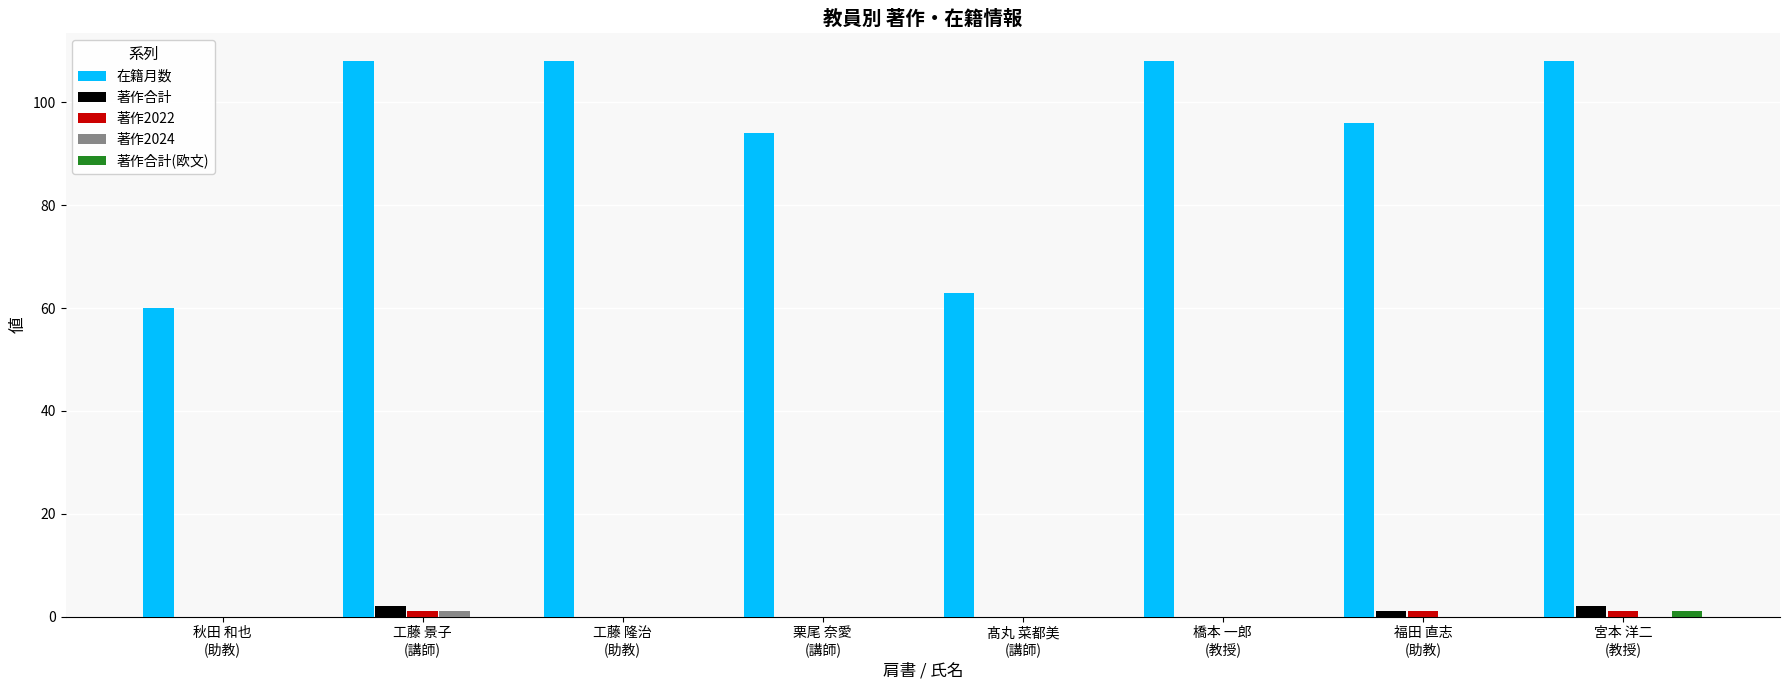

Which series has the largest total across all categories?

在籍月数